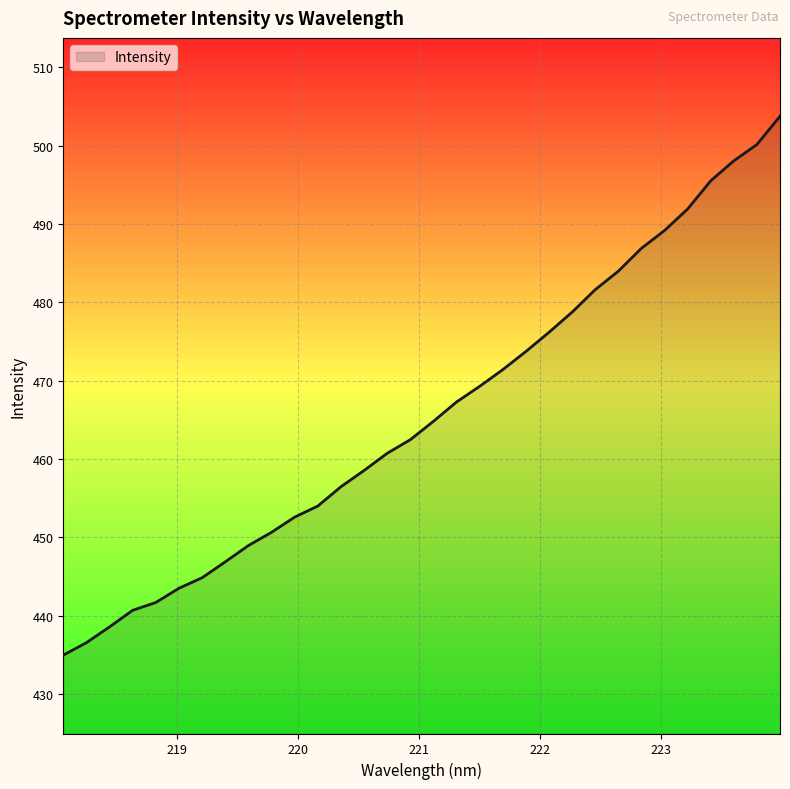

What is the average value?

465.8